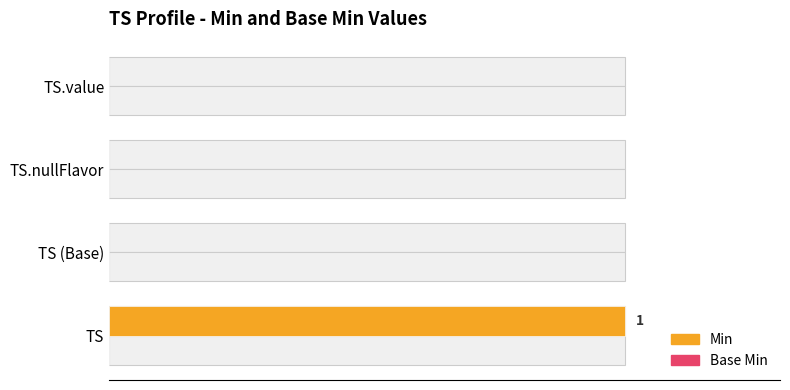

What is the maximum value for Min?

1.0